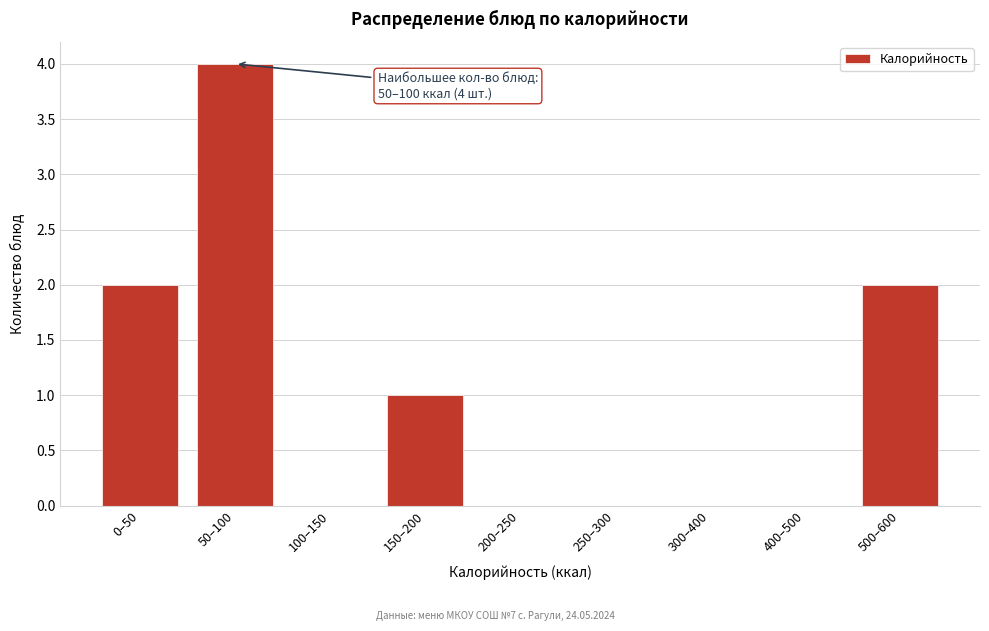

Reading left to right, extract all data points from this chart.

0–50=2	50–100=4	100–150=0	150–200=1	200–250=0	250–300=0	300–400=0	400–500=0	500–600=2